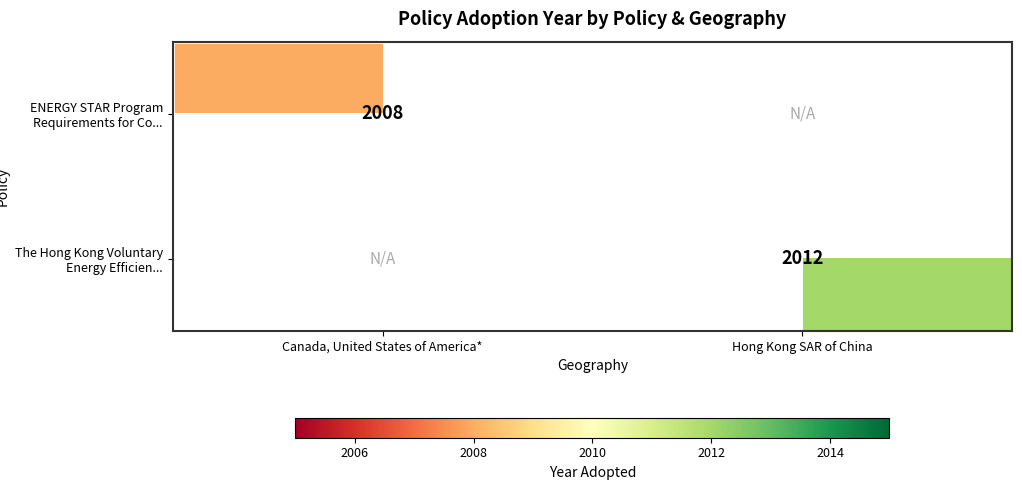

What is the greatest value displayed?

2012.0